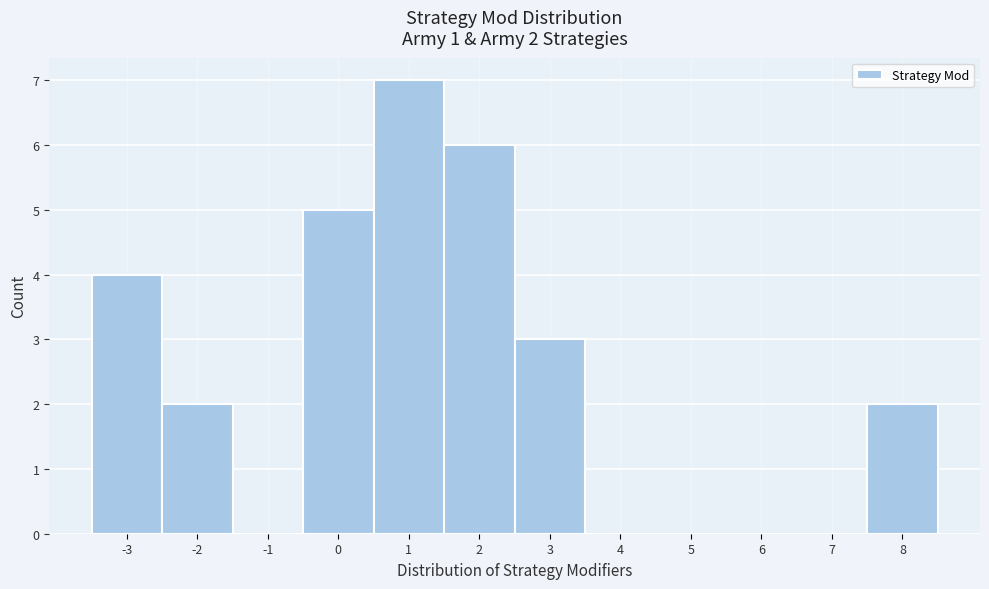

Which range on the x-axis has the tallest bar?

0.5 to 1.5